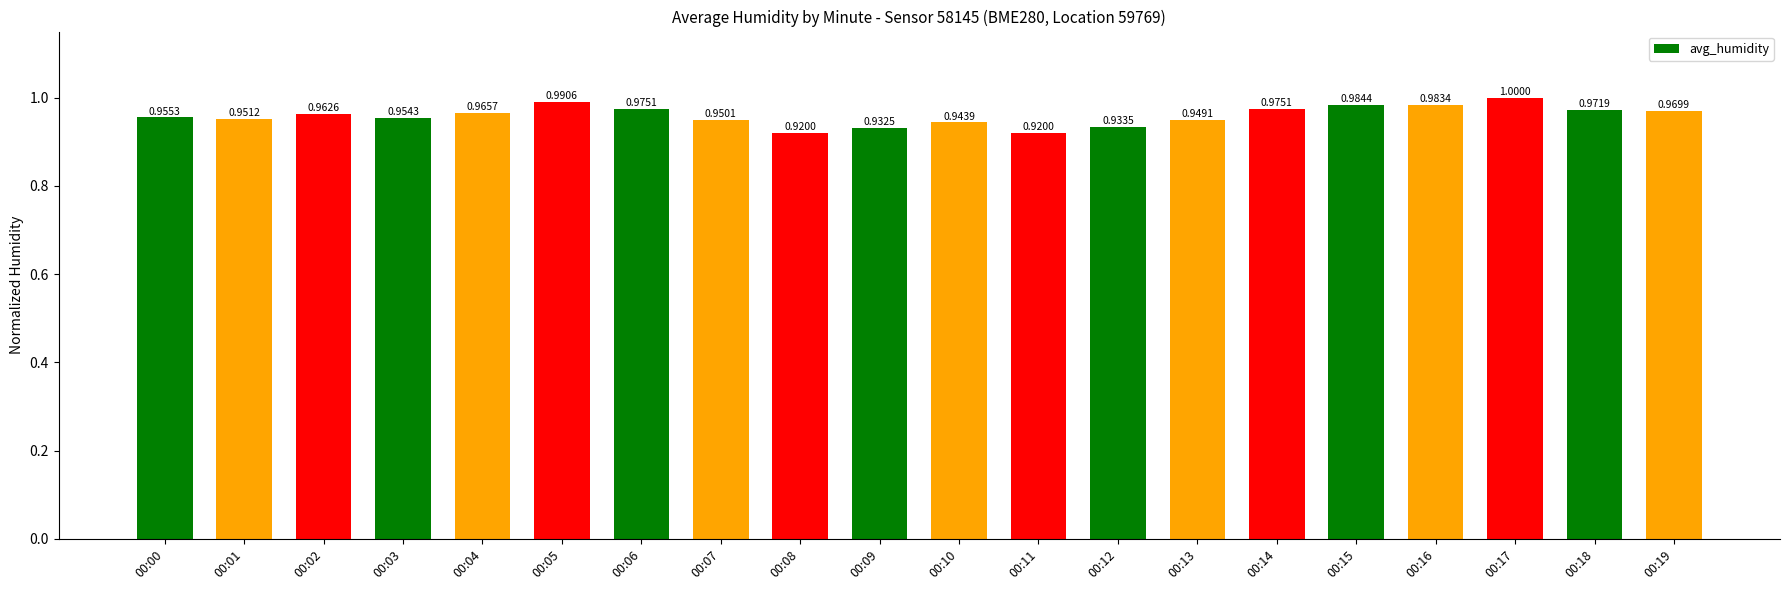

Does the chart contain any negative values?

No